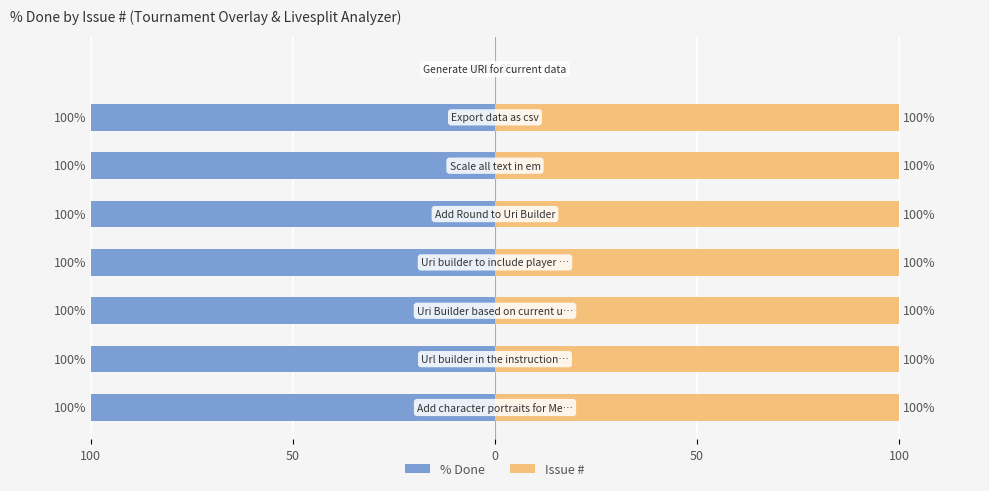

How many data points in % Done are above -100?

1